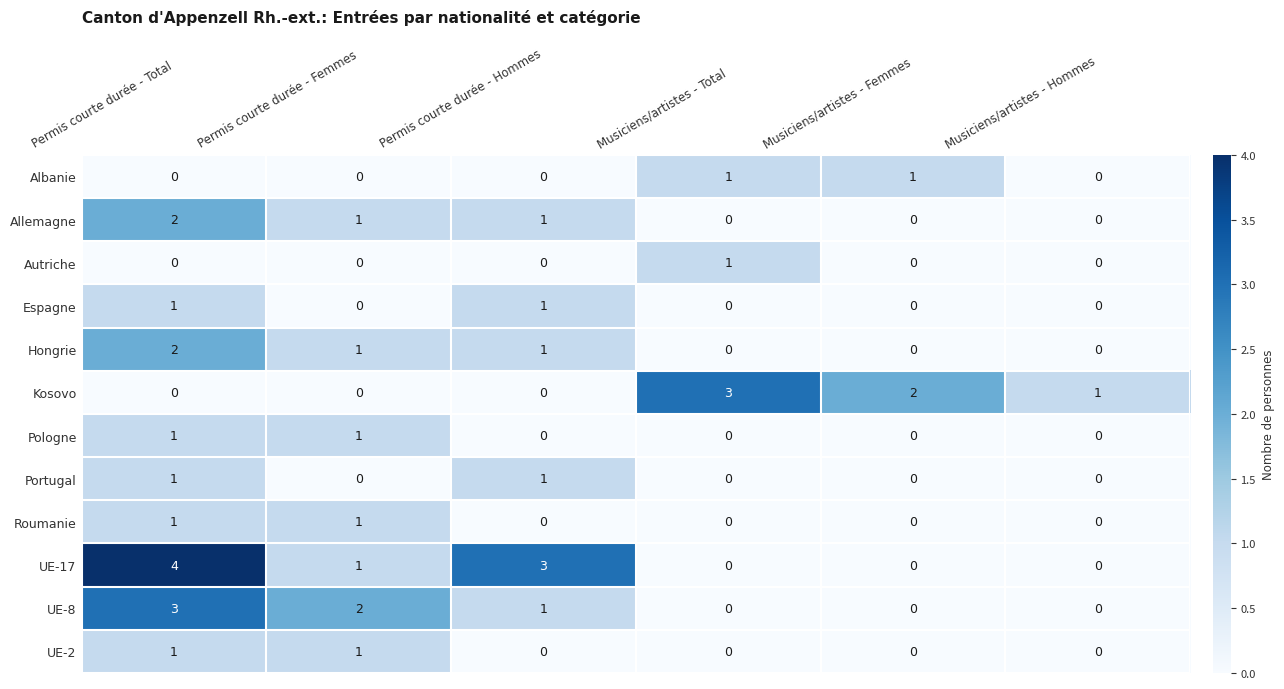

What is the greatest value displayed?

4